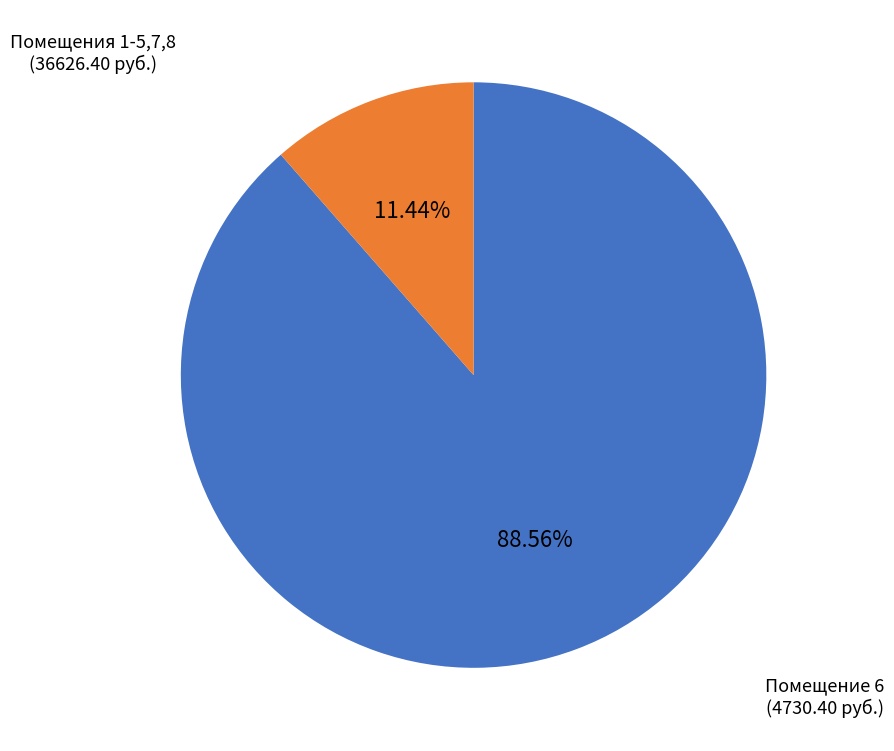

Is there a majority slice in this chart?

Yes